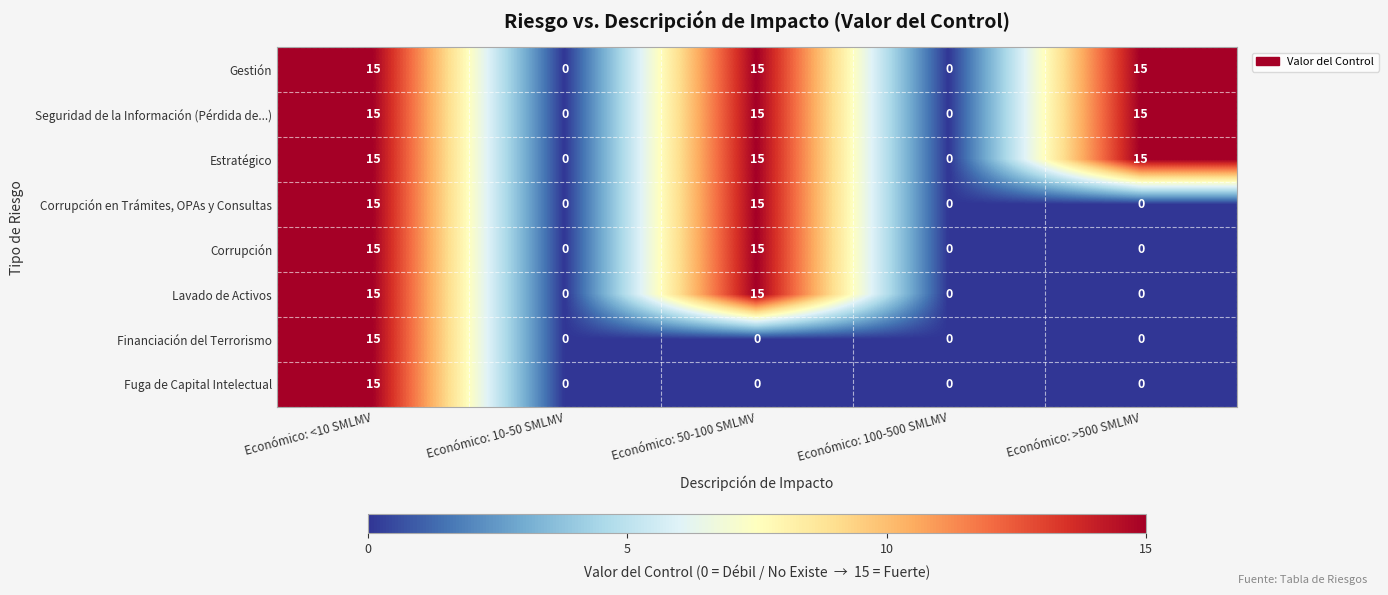

What value does the Estratégico series have at Económico: 50-100 SMLMV, to the nearest 10?

20